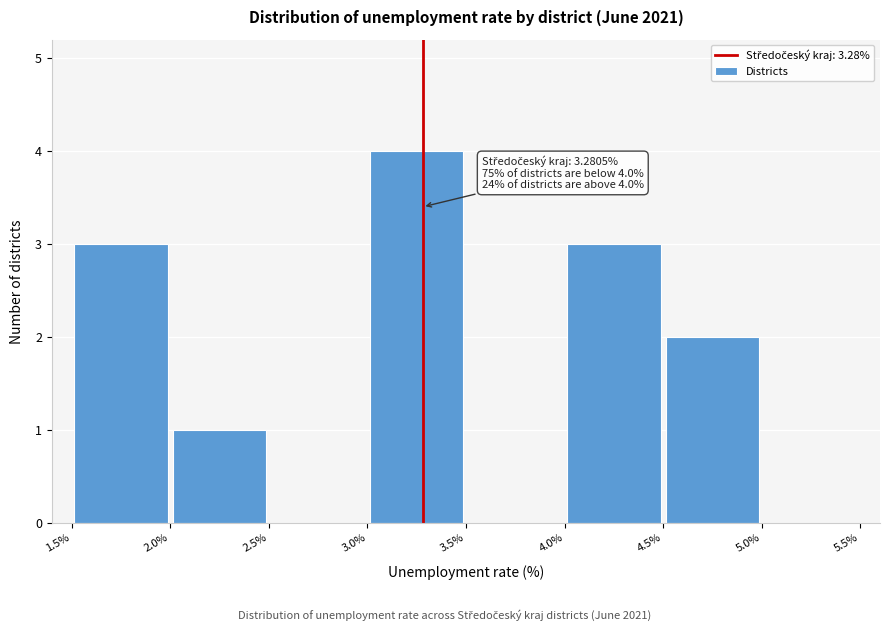

Which range on the x-axis has the tallest bar?

3.0% to 3.5%